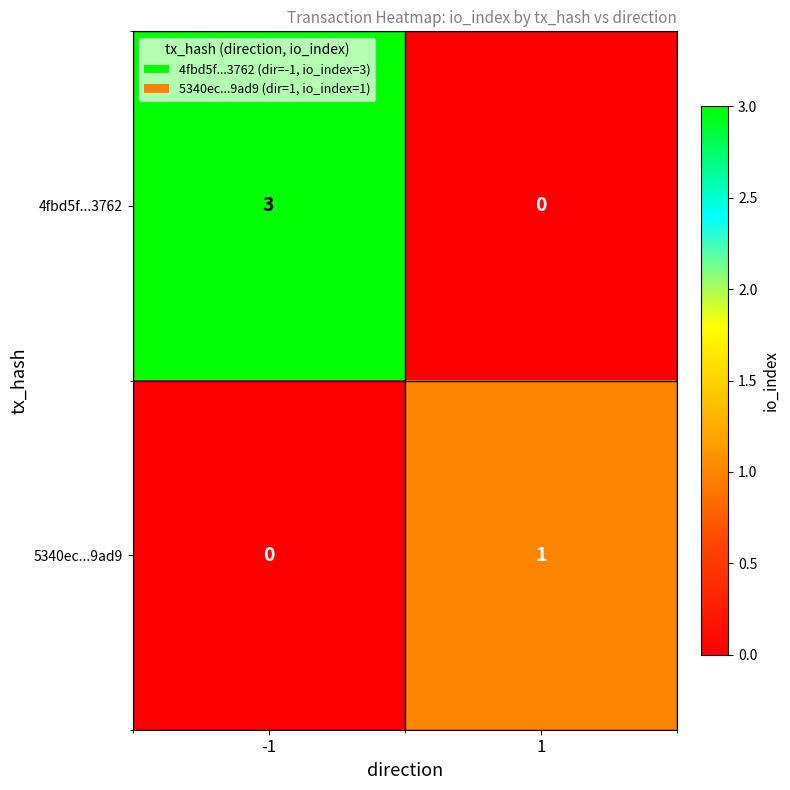

Which series has the largest total across all categories?

4fbd5f...3762